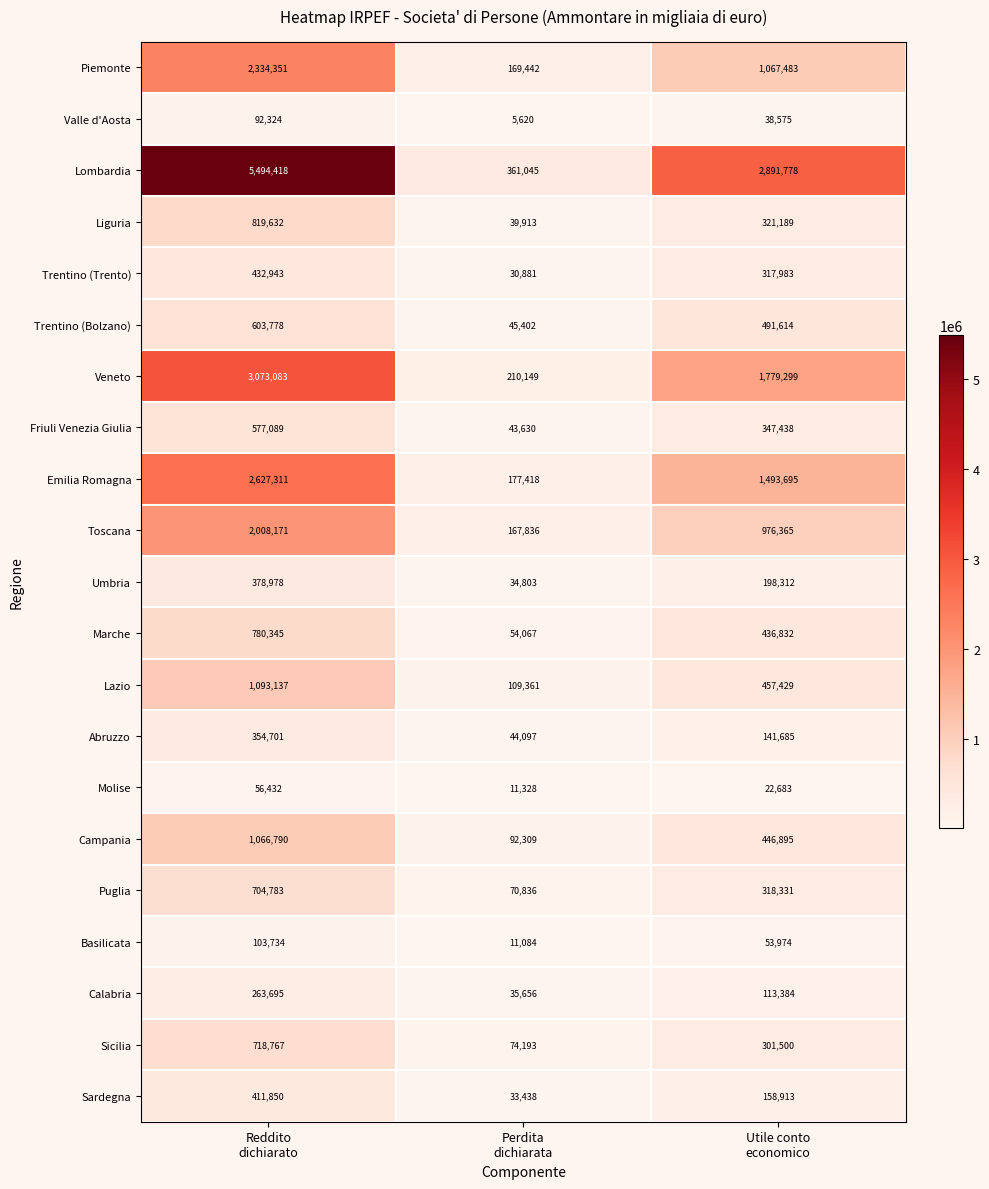

What is the highest value of the Campania series?

1066790